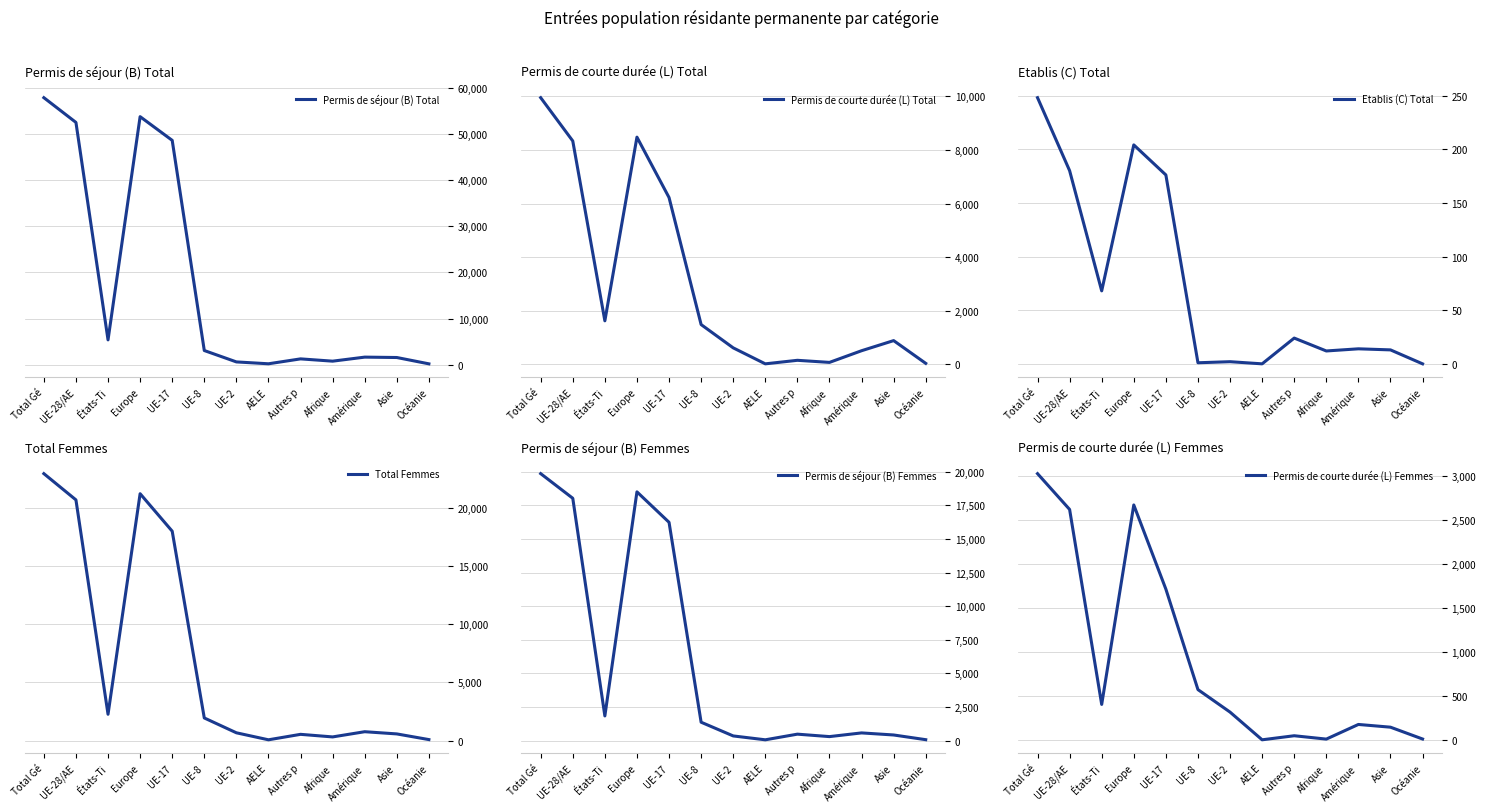

True or false: Permis de séjour (B) Femmes and Permis de courte durée (L) Femmes cross at least once.

False